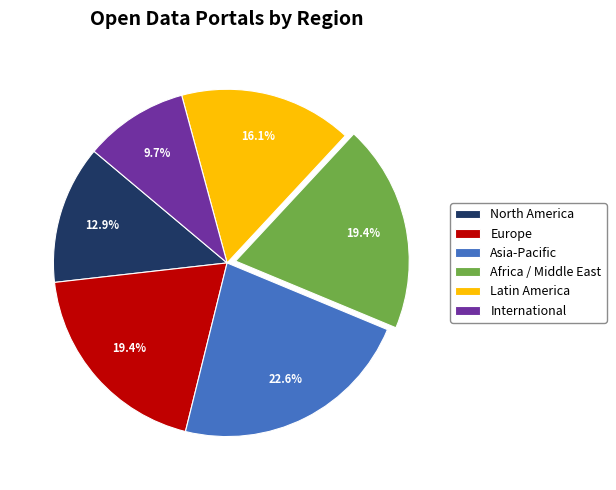

True or false: International accounts for 10% of the total.

True